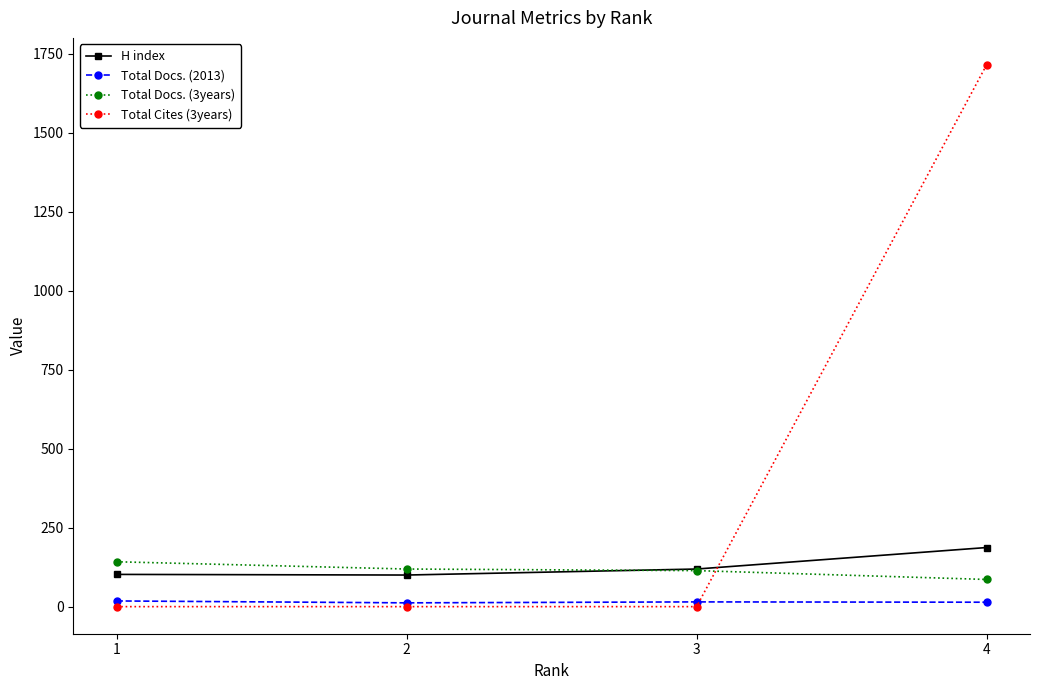

Is the value of Total Cites (3years) at 1 greater than the value of H index at 3?

No